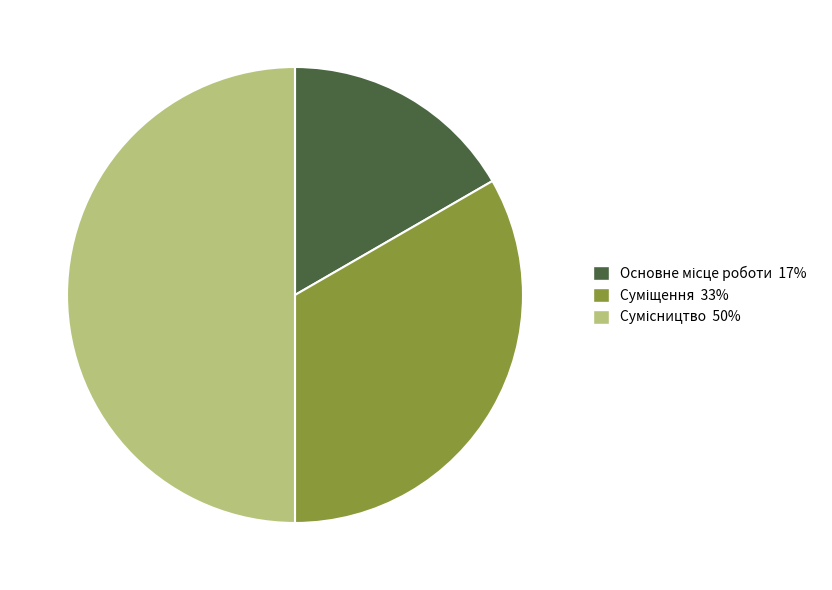

How many slices are in this pie chart?

3